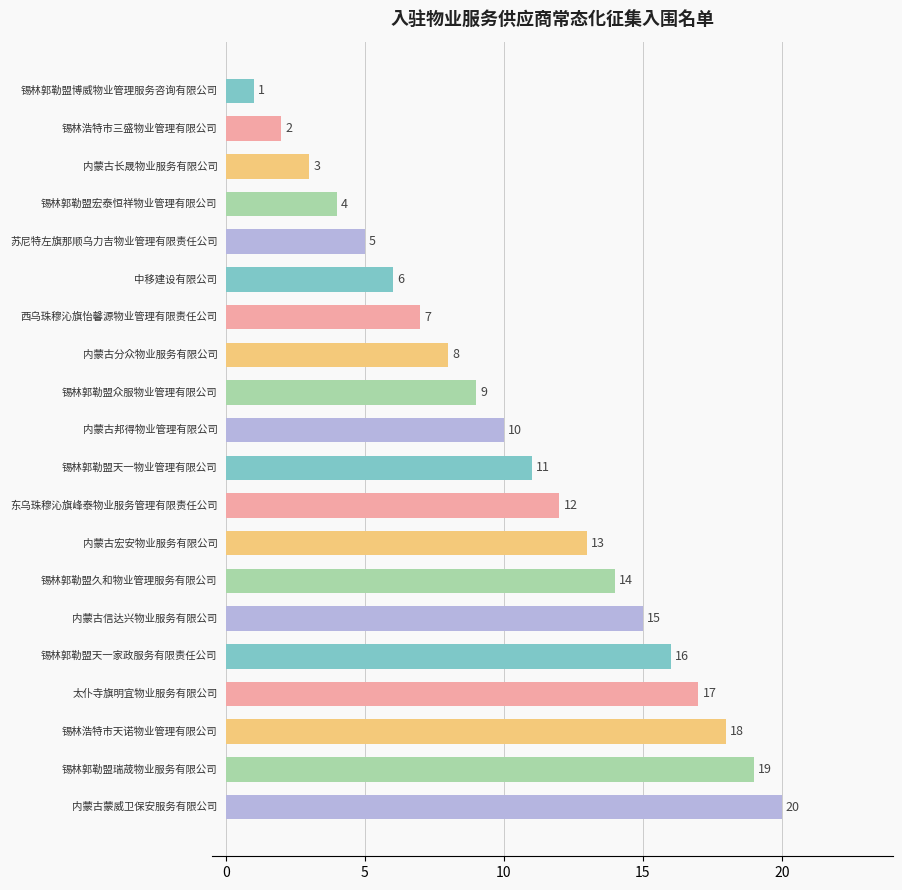

What is the difference between the maximum and minimum values?

19